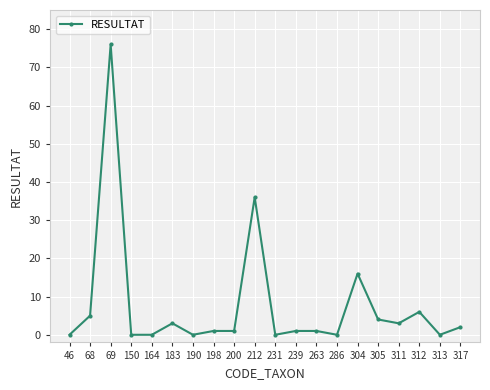

What is the change in value from 190 to 200?

+1